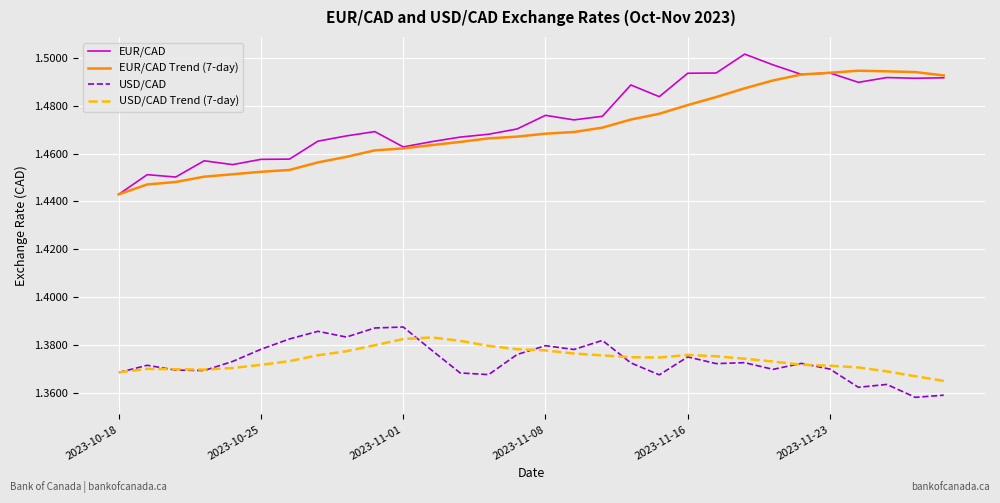

Which series has the largest range (max minus min)?

EUR/CAD